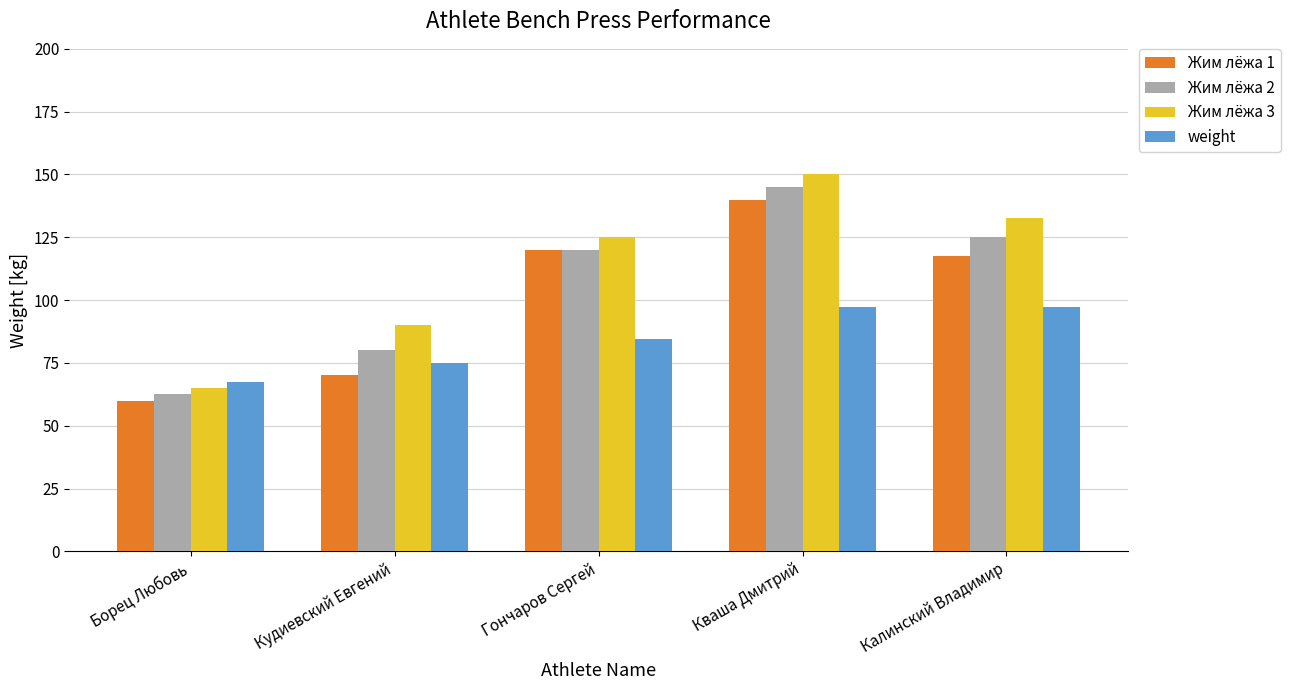

Is it true that weight equals 136.4 at Гончаров Сергей?

False